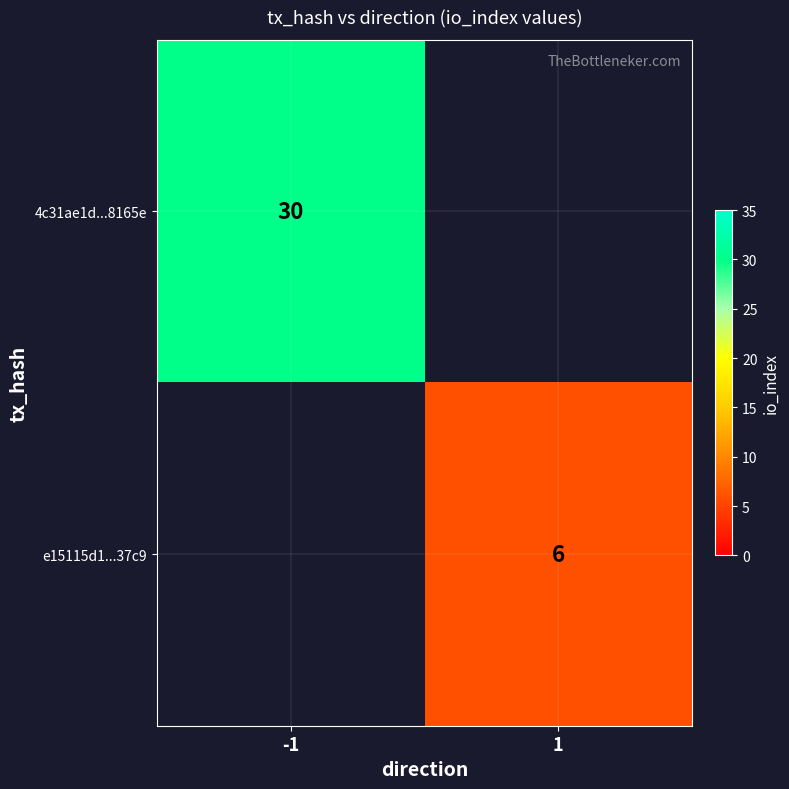

Is it true that 4c31ae1d...8165e equals 45 at -1?

False